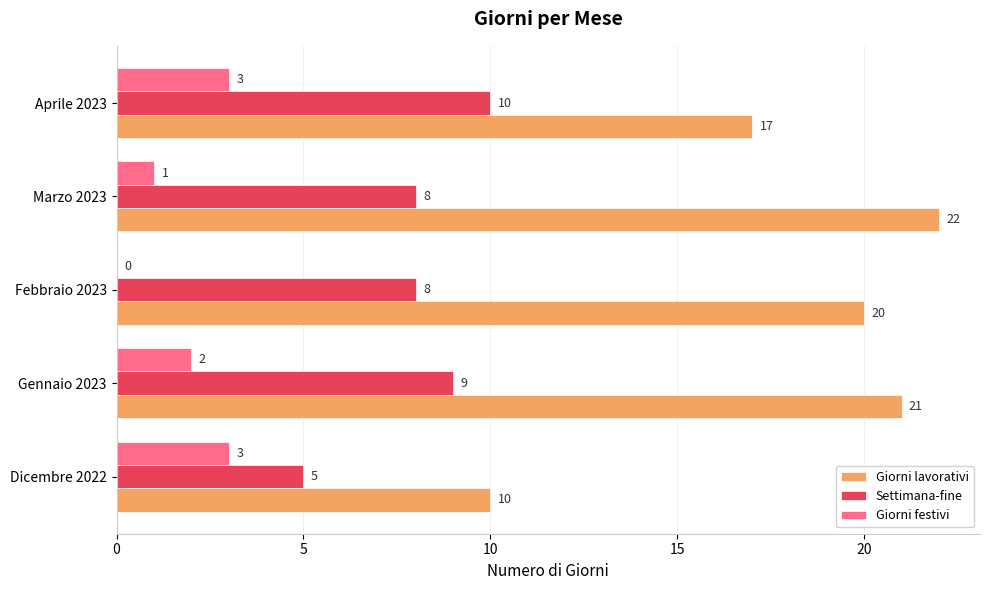

What is the maximum value for Giorni lavorativi?

22